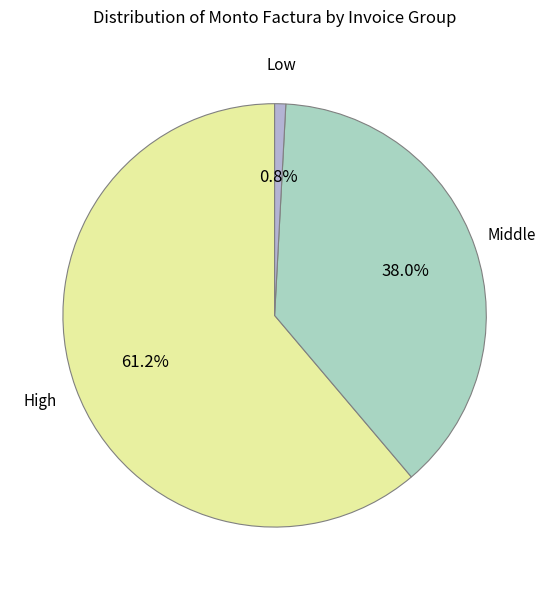

What is the ratio of the value at Middle to the value at High?

0.6